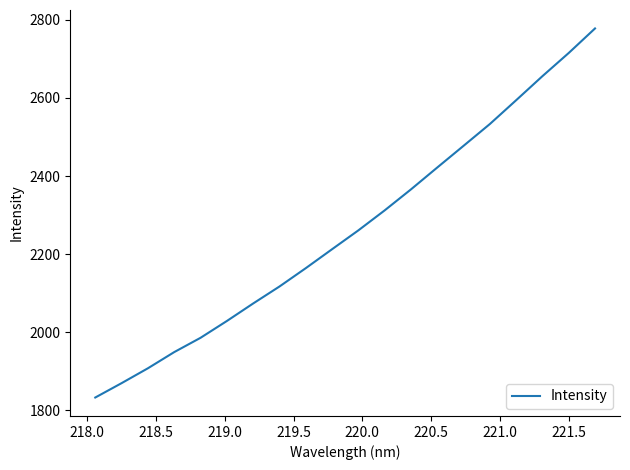

True or false: the data has more than 1 interior local peaks.

False